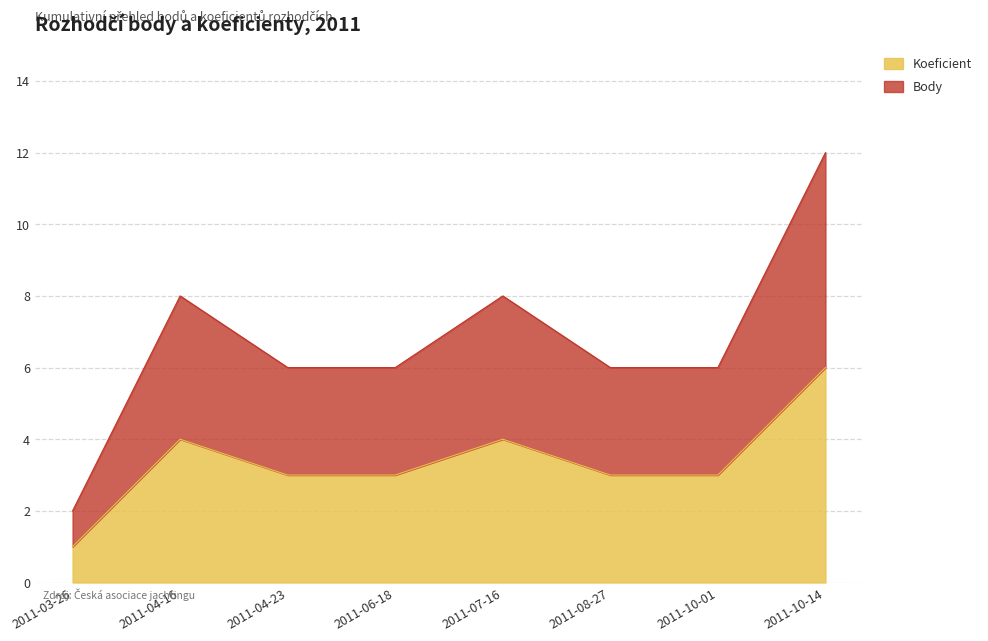

What position from the left is 2011-10-14?

8